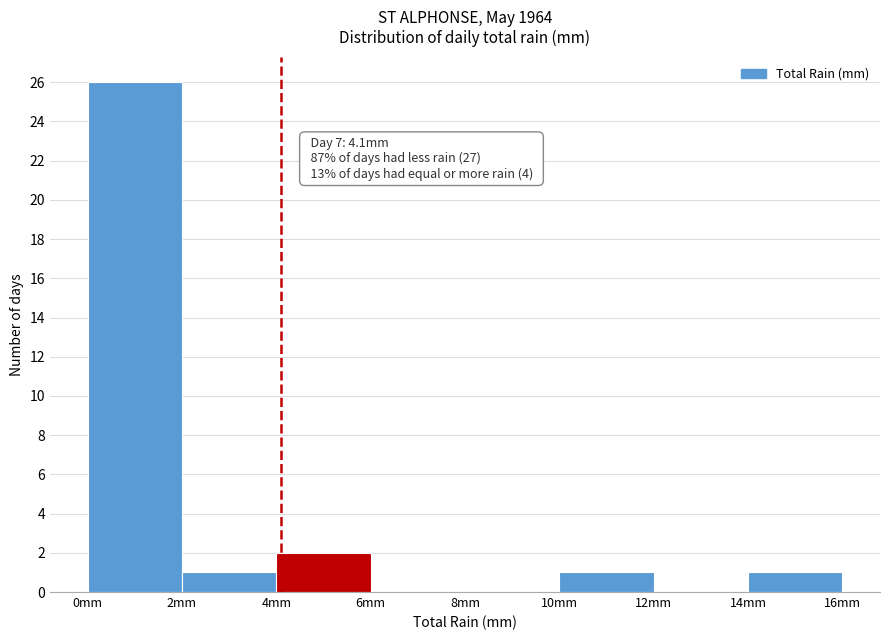

Over which range of the x-axis is the bar tallest?

0 to 2